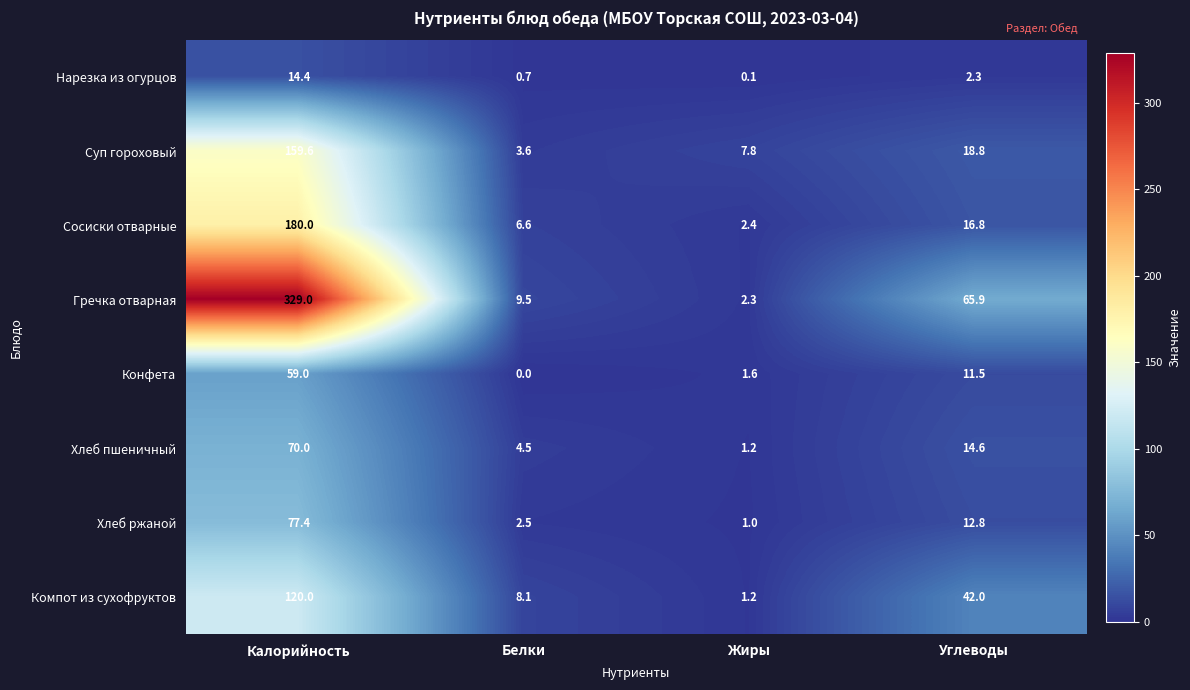

How many categories are shown in the chart?

4